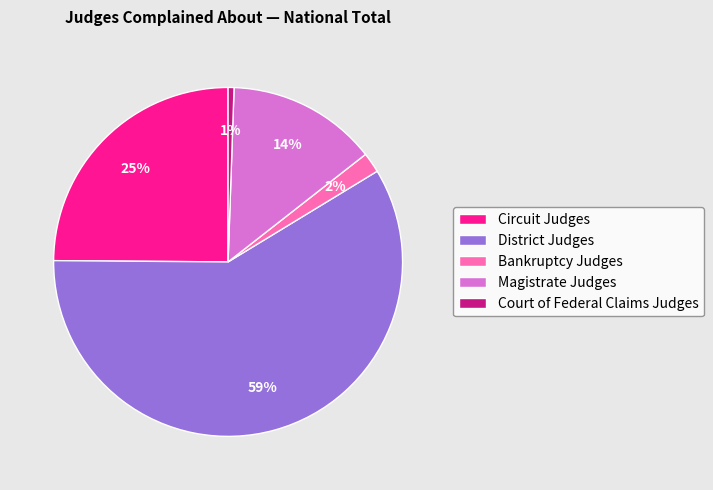

To the nearest percent, what percentage of the pie is Court of Federal Claims Judges?

1%